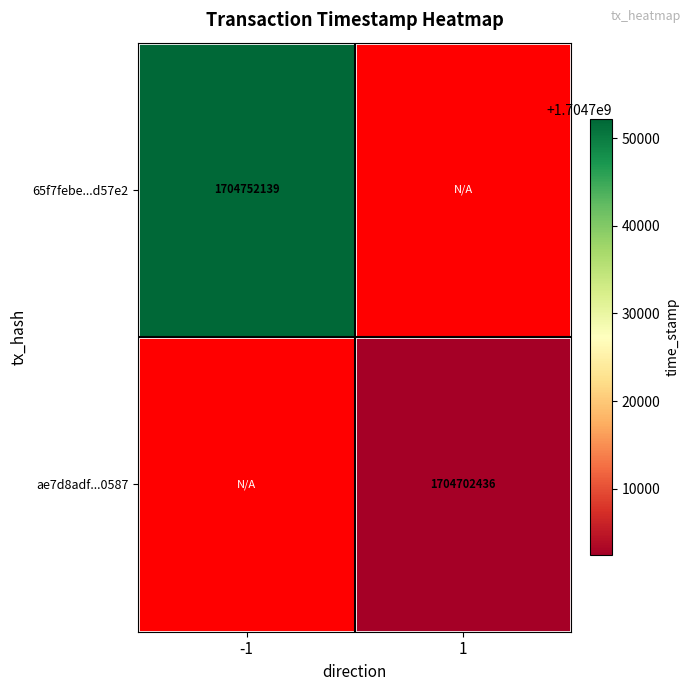

True or false: 65f7febe...d57e2 has a value of 1704752139 at -1.

True